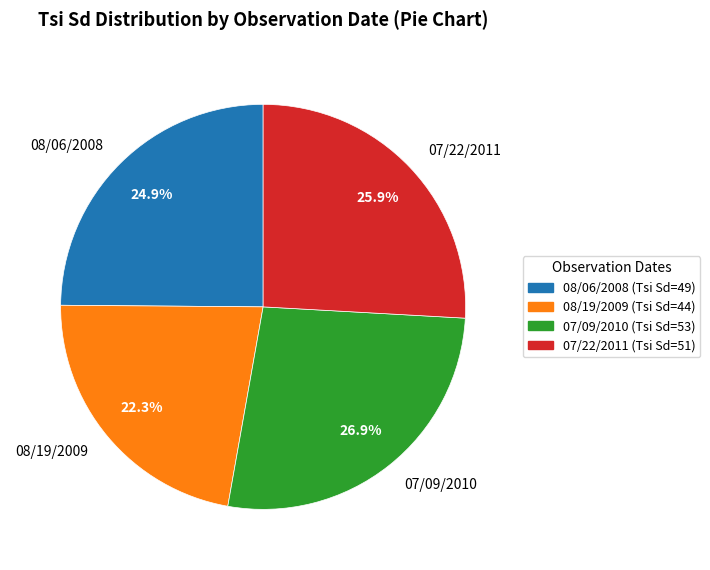

What is the total percentage of 08/06/2008 and 07/22/2011?

50.8%